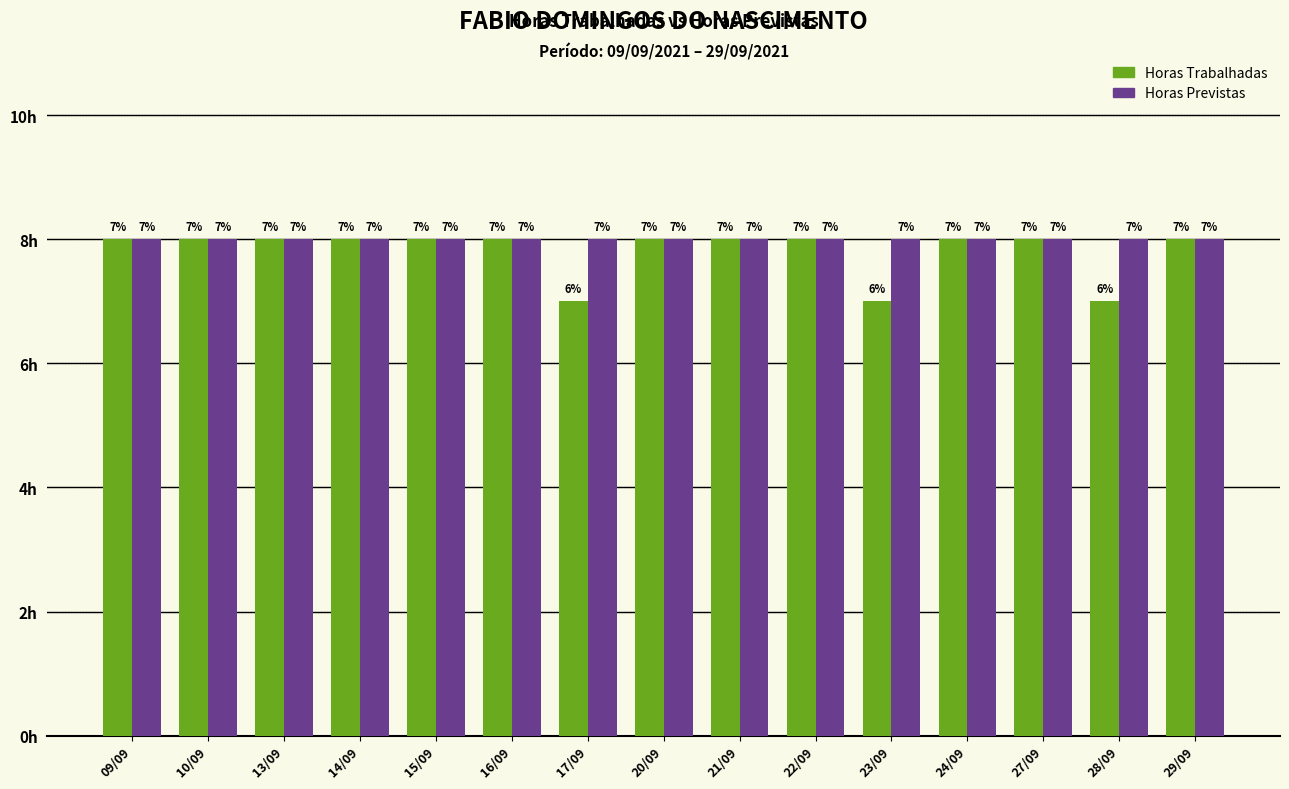

Which series has the largest total across all categories?

Horas Previstas